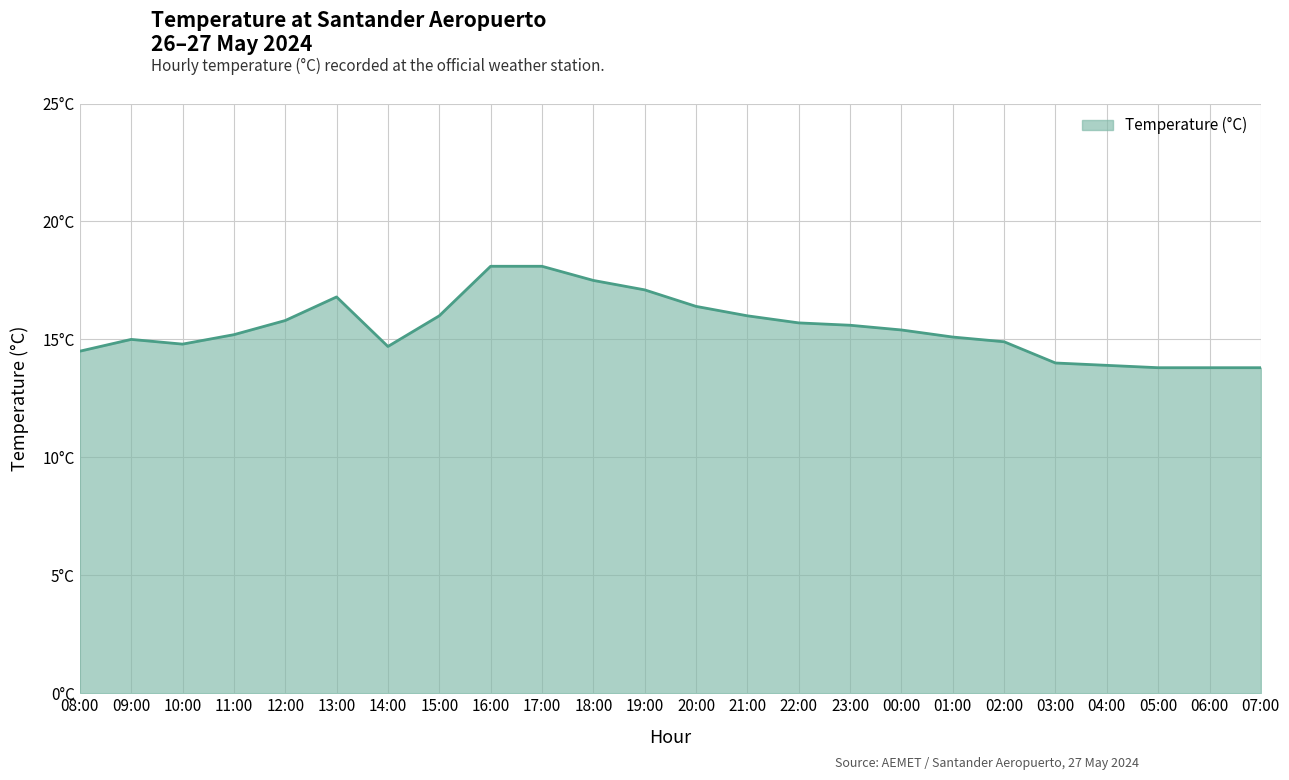

Where is the first local maximum?

09:00